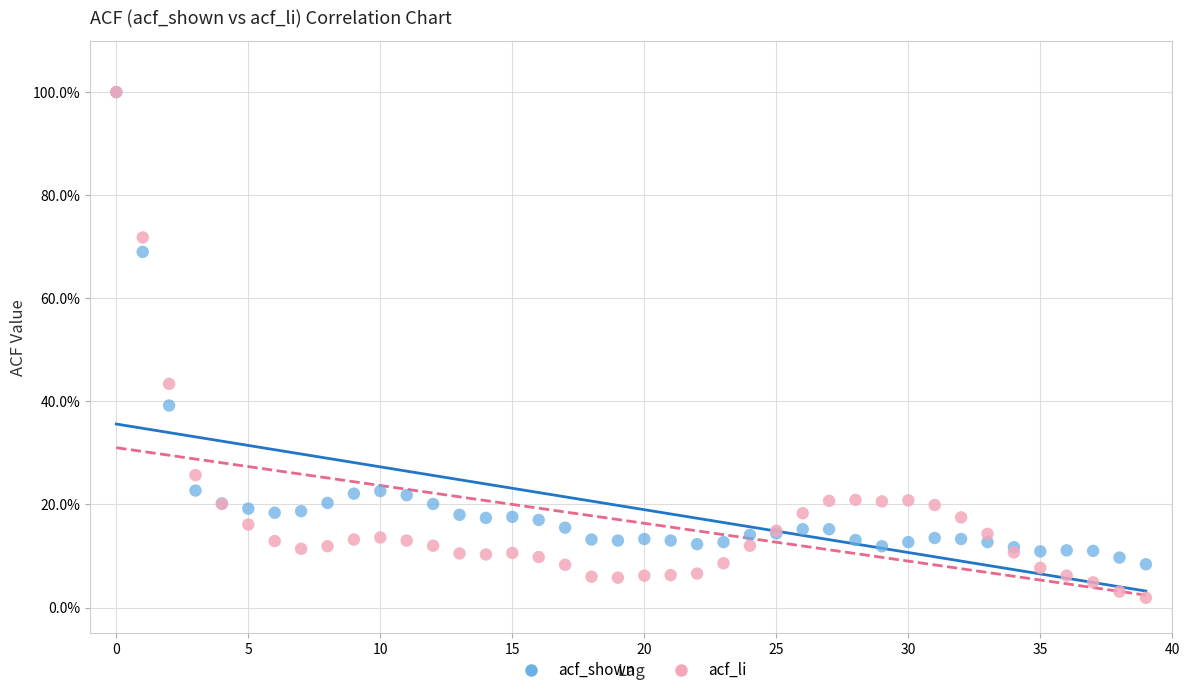

What are all the series names shown in the legend?

acf_shown, acf_li